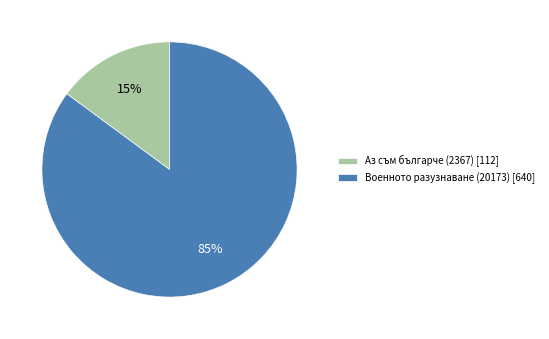

To the nearest percent, what is the difference between the largest and smallest slice percentages?

70%